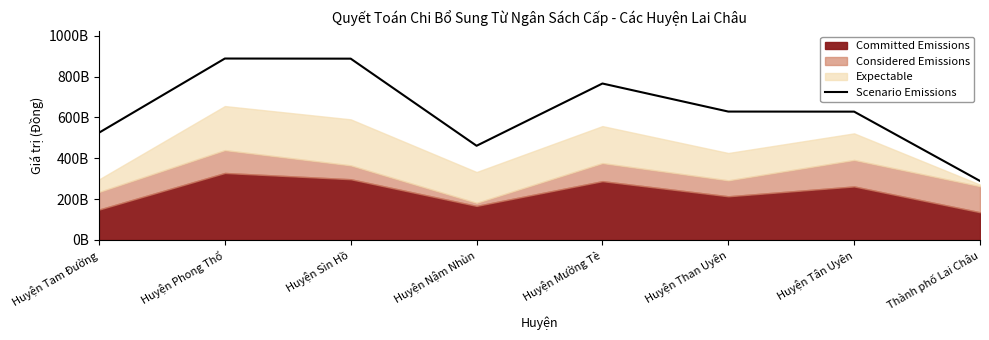

The value at Huyện Tam Đường is 716702107257. True or false?

False